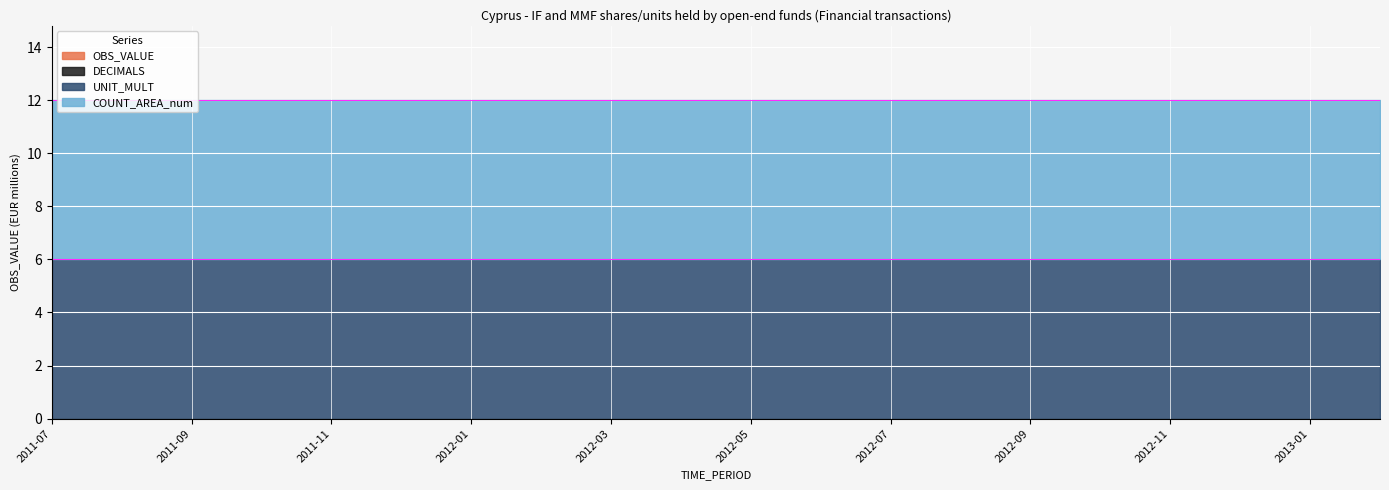

True or false: OBS_VALUE and UNIT_MULT cross at least once.

False